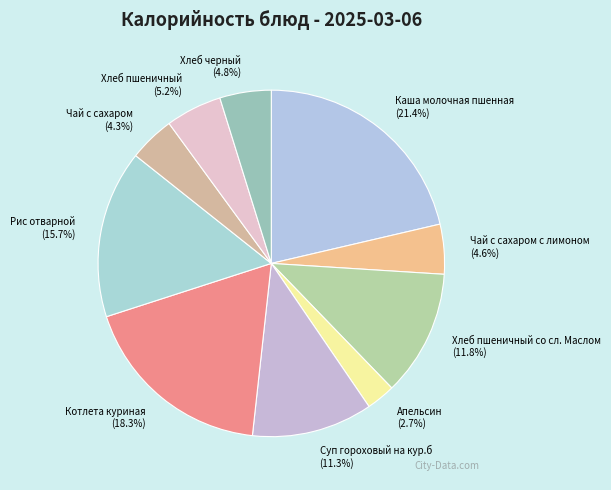

Is there a majority slice in this chart?

No